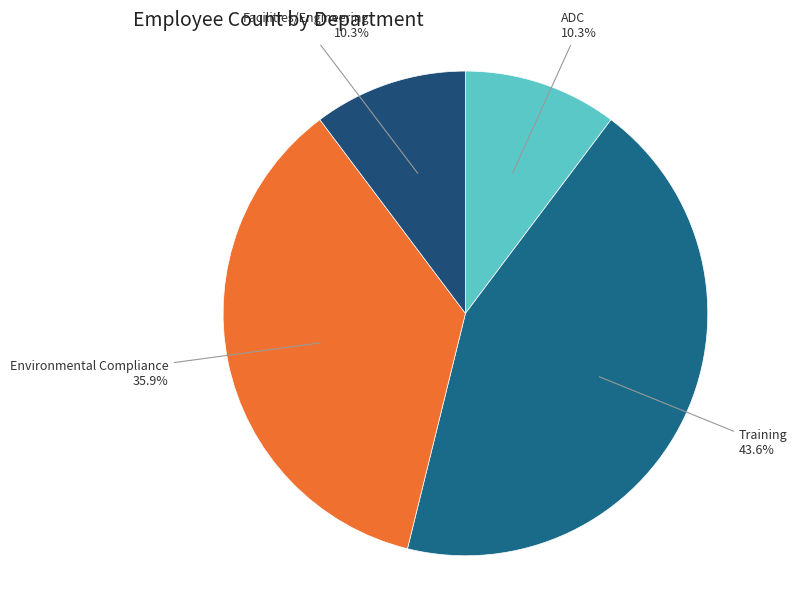

What is the largest slice in the pie chart?

Training